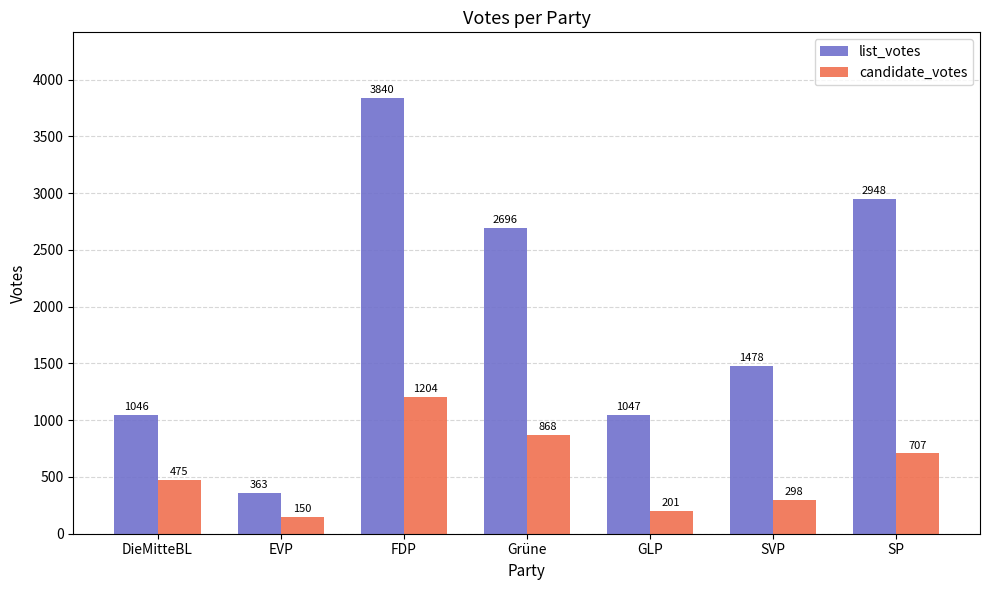

What is the value of the list_votes bar at the 4th from the left?

2696